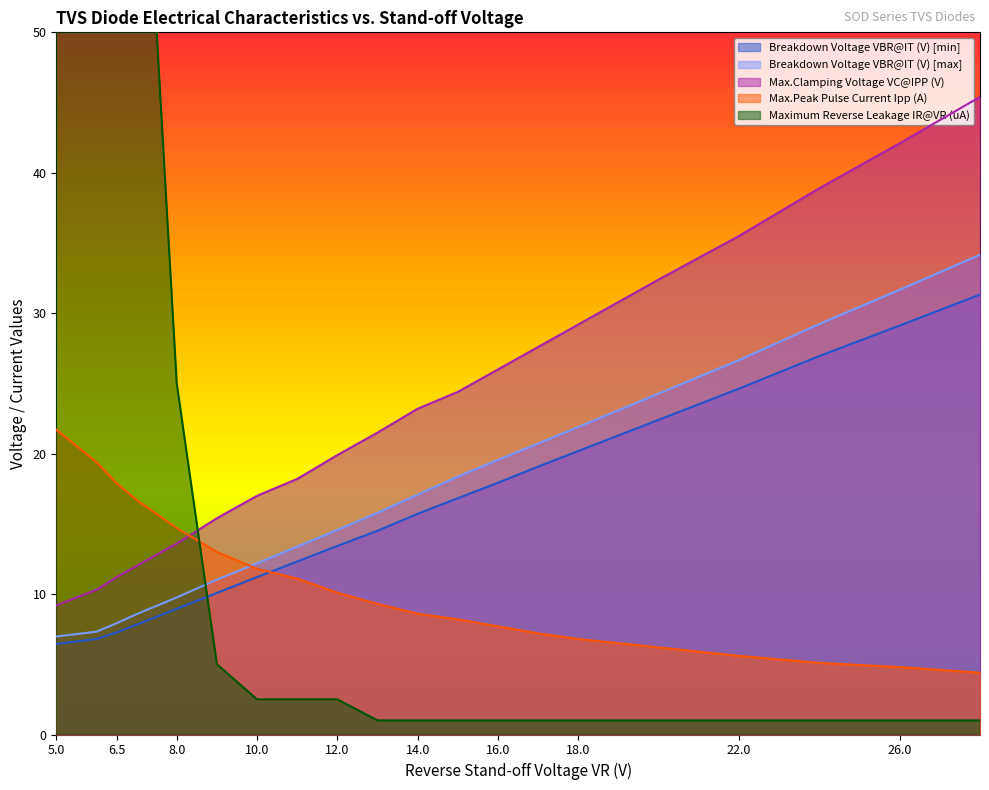

What is the maximum value for Max.Clamping Voltage VC@IPP (V)?

45.4